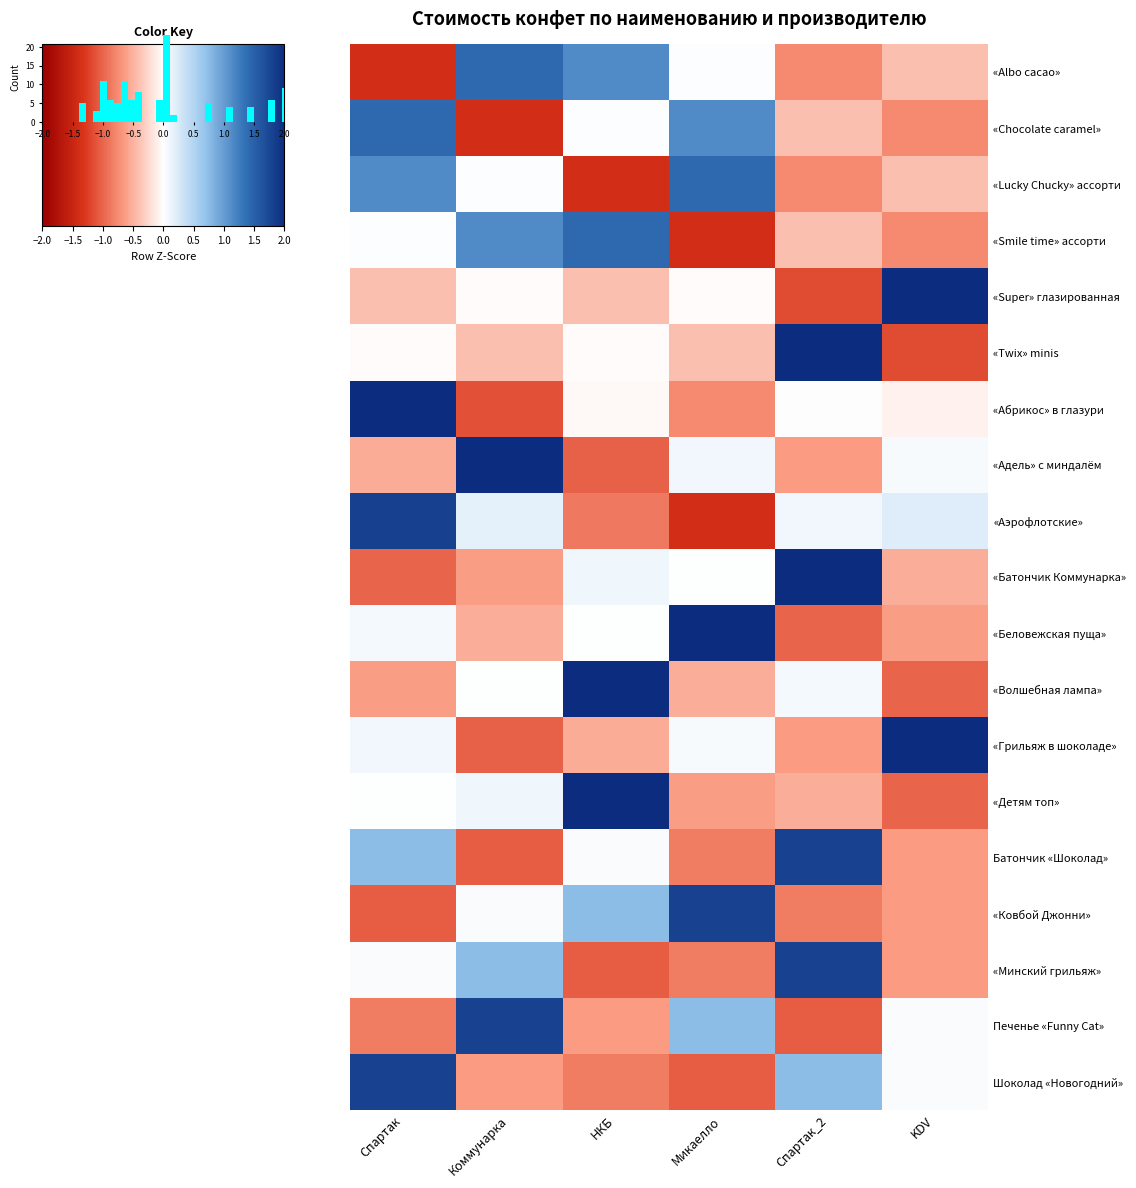

The Шоколад «Новогодний» series shows -0.3 at НКБ. True or false?

False